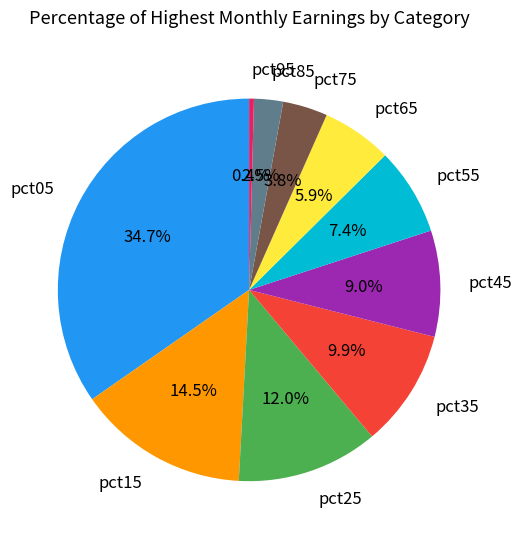

What percentage is the pct55 slice, to the nearest percent?

7%